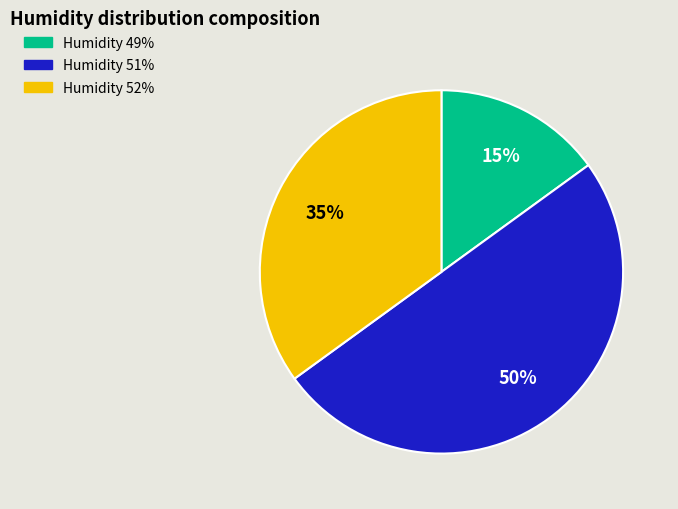

To the nearest percent, what is the difference between the largest and smallest slice percentages?

35%